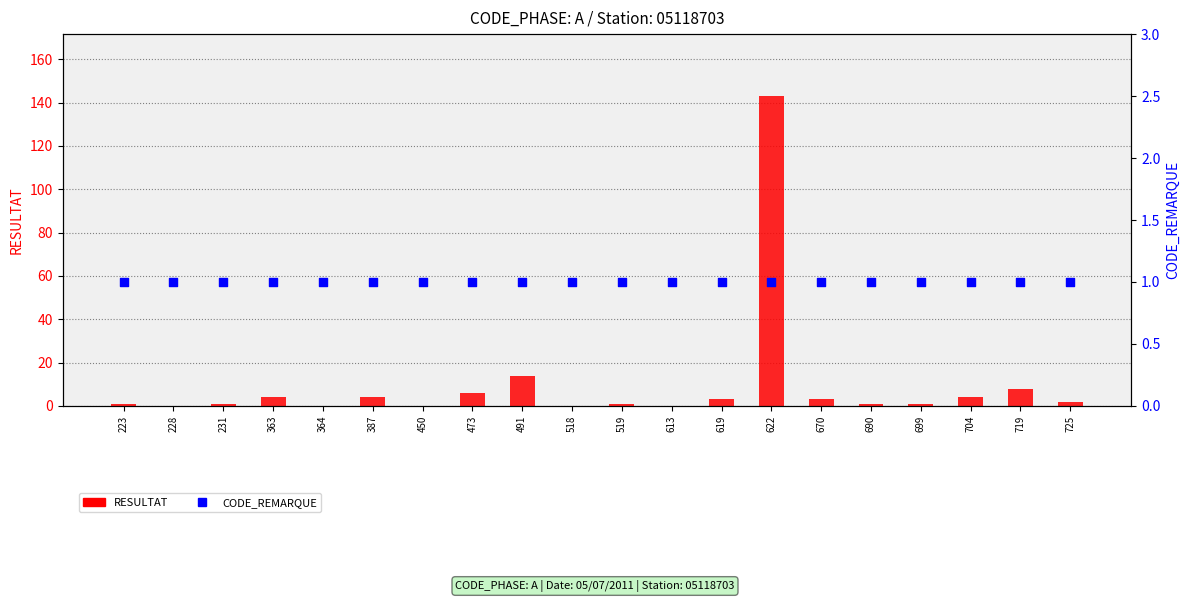

Which series has the largest total across all categories?

RESULTAT